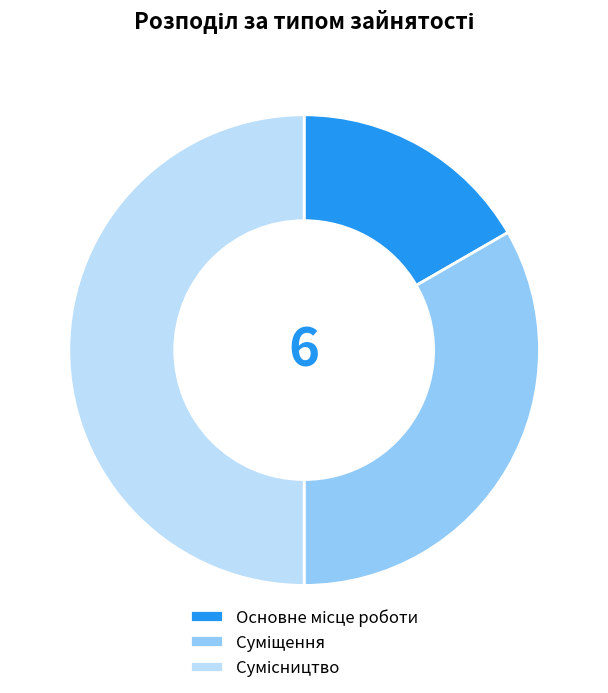

Which category has the biggest portion of the pie?

Сумісництво